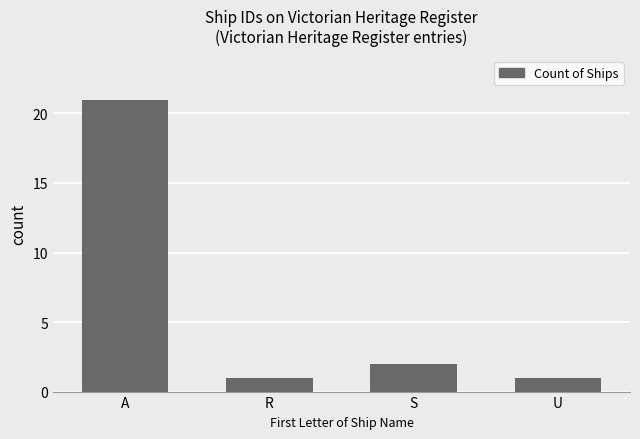

How many series are shown in this chart?

1